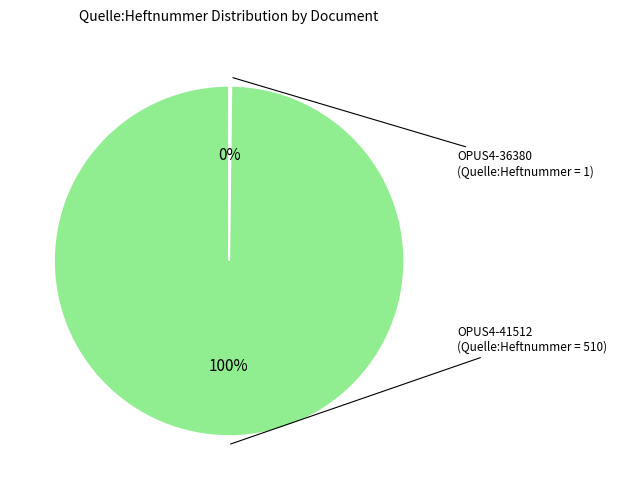

Does any single category account for the majority?

Yes